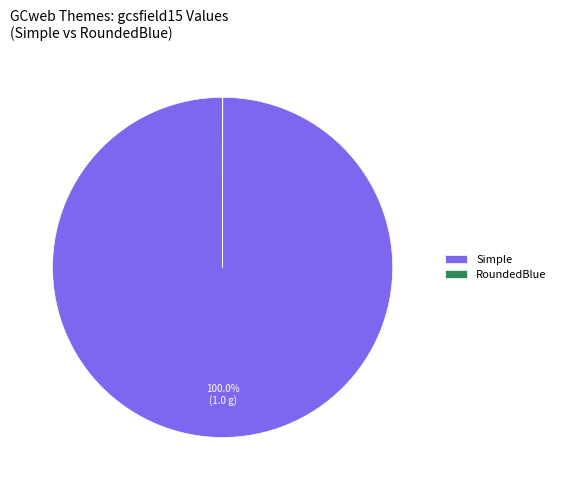

Is there any slice that represents more than half of the pie?

Yes